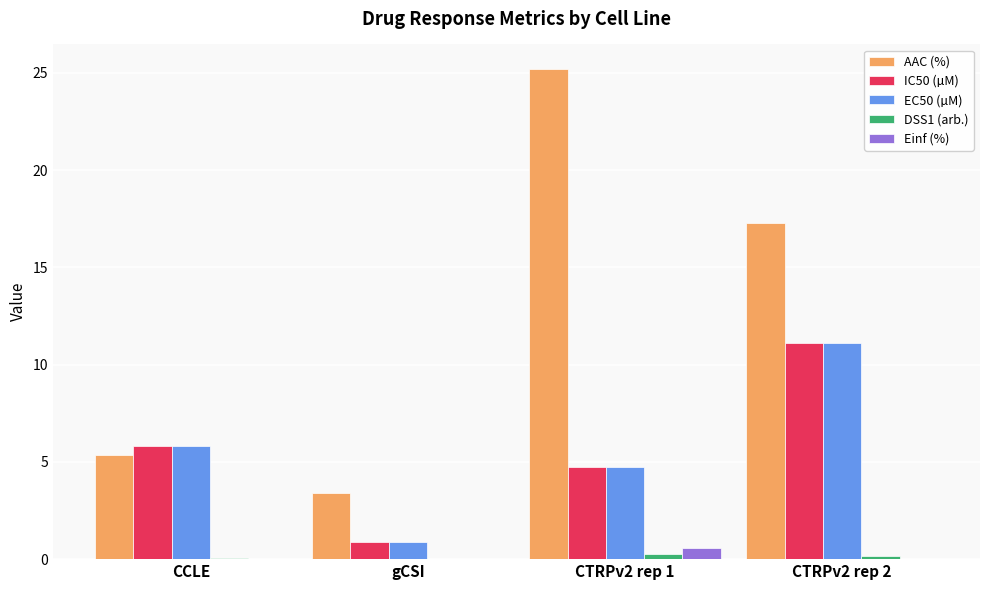

How many groups of bars are there?

4